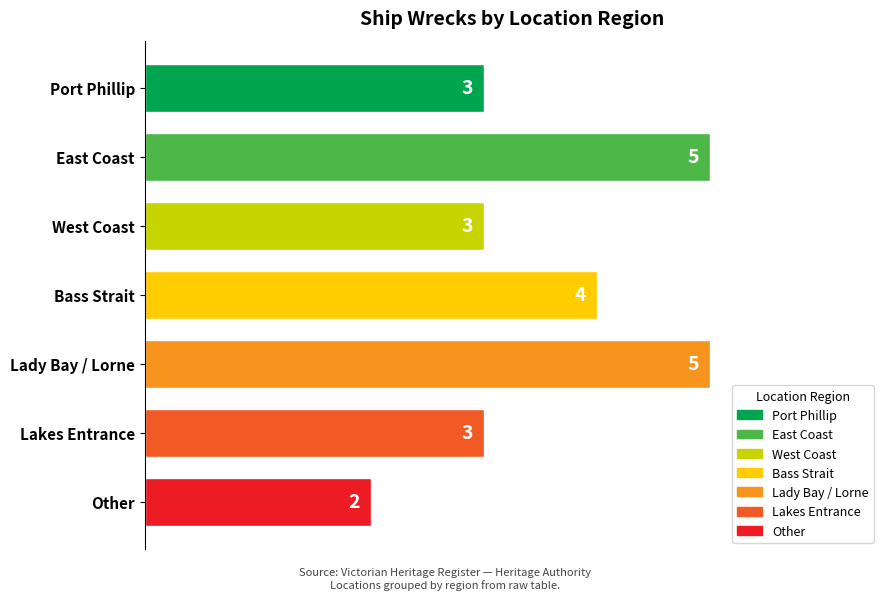

Which label corresponds to the smallest value in the chart?

Other